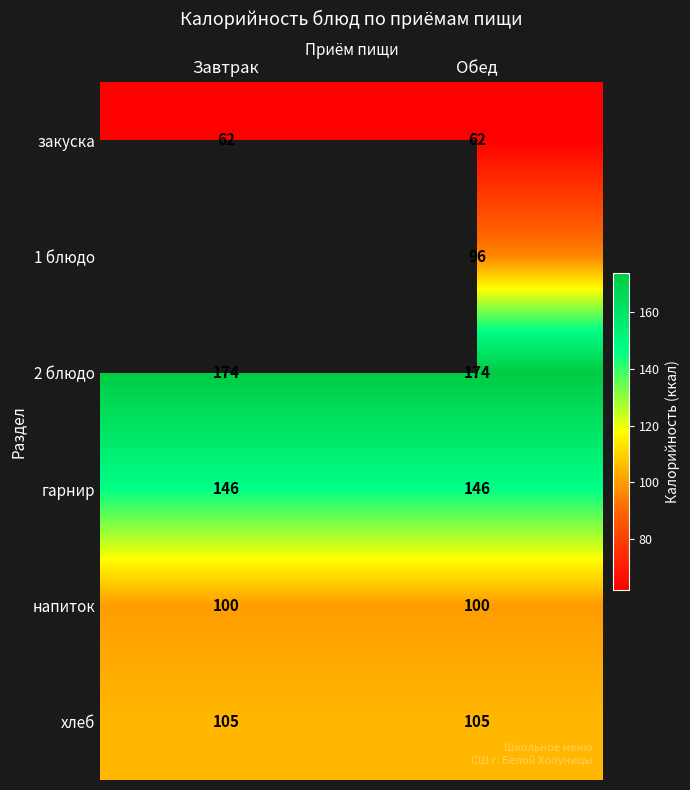

Read the напиток value at Обед.

100